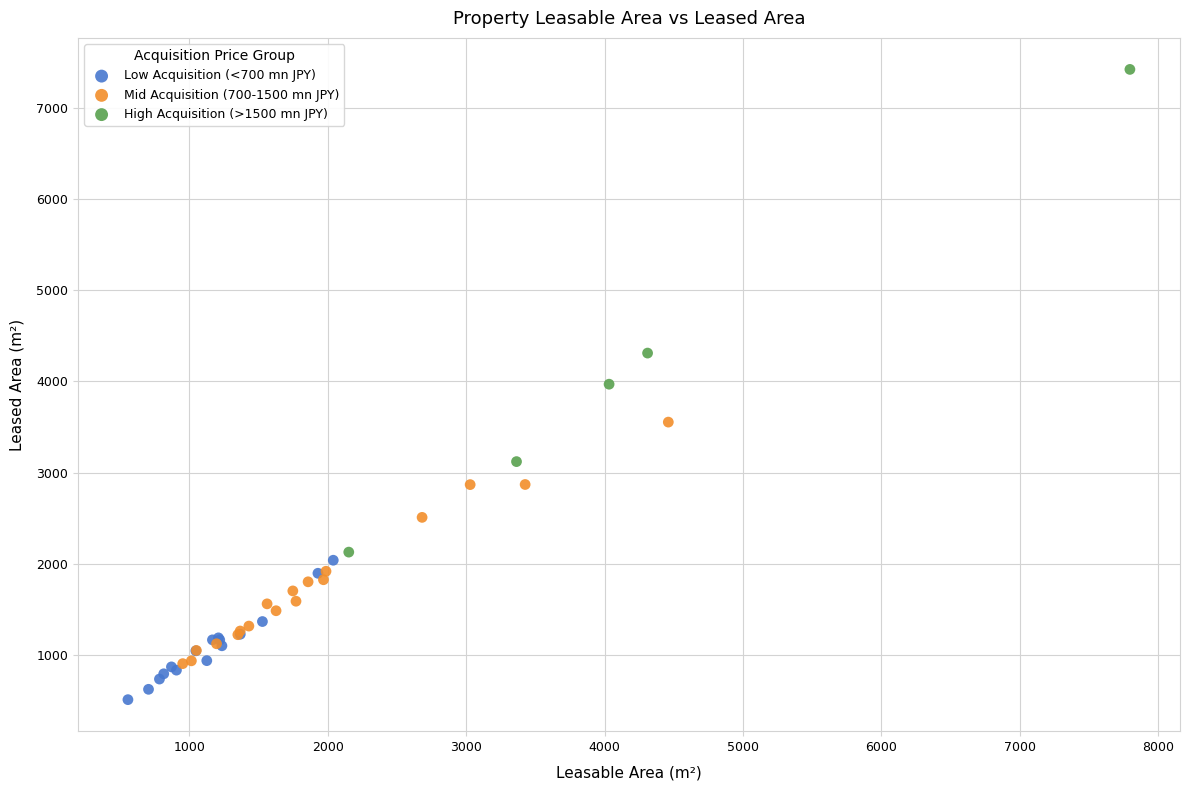

Which series reaches the minimum Y coordinate?

Low Acquisition (<700 mn JPY)